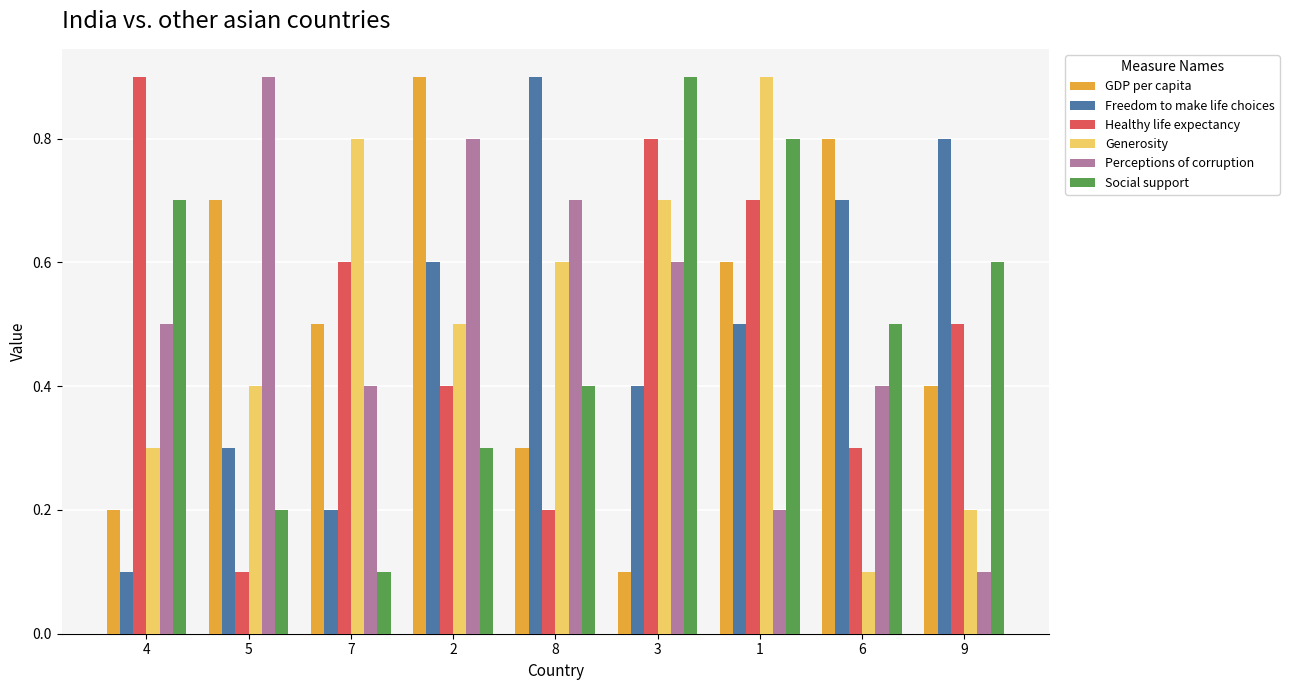

Which series has the largest total across all categories?

Perceptions of corruption